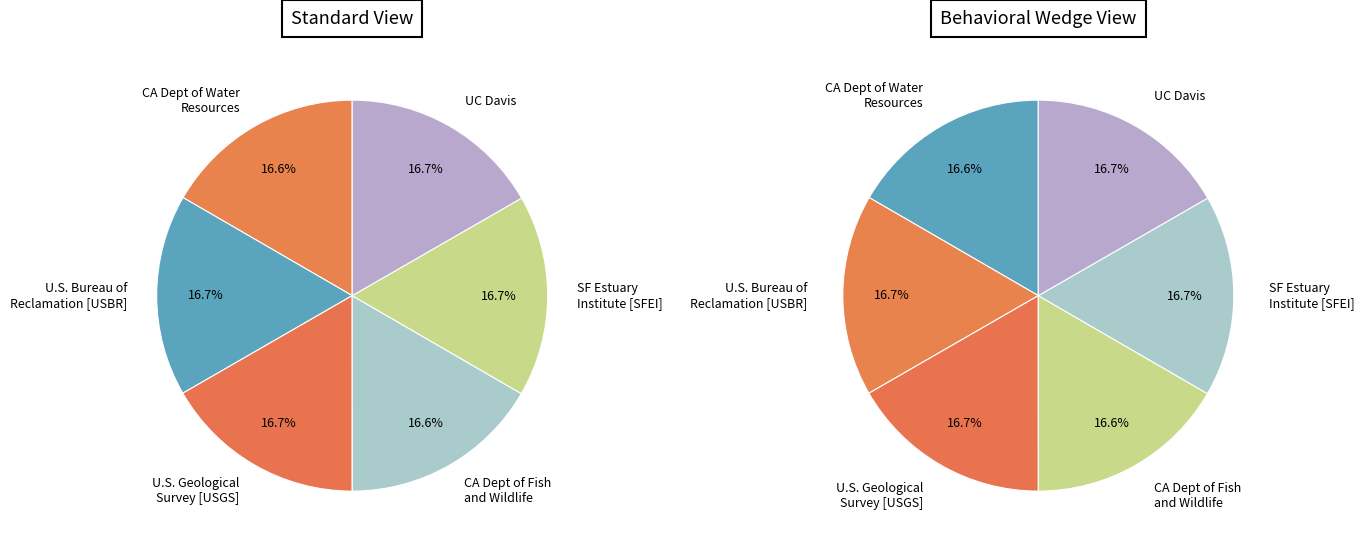

Does U.S. Geological Survey [USGS] account for over 50% of the chart?

No